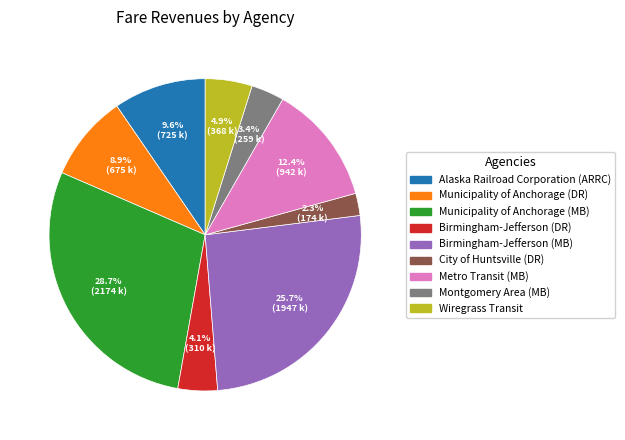

To the nearest percent, what is the difference between the Montgomery Area (MB) and Wiregrass Transit slice percentages?

1%